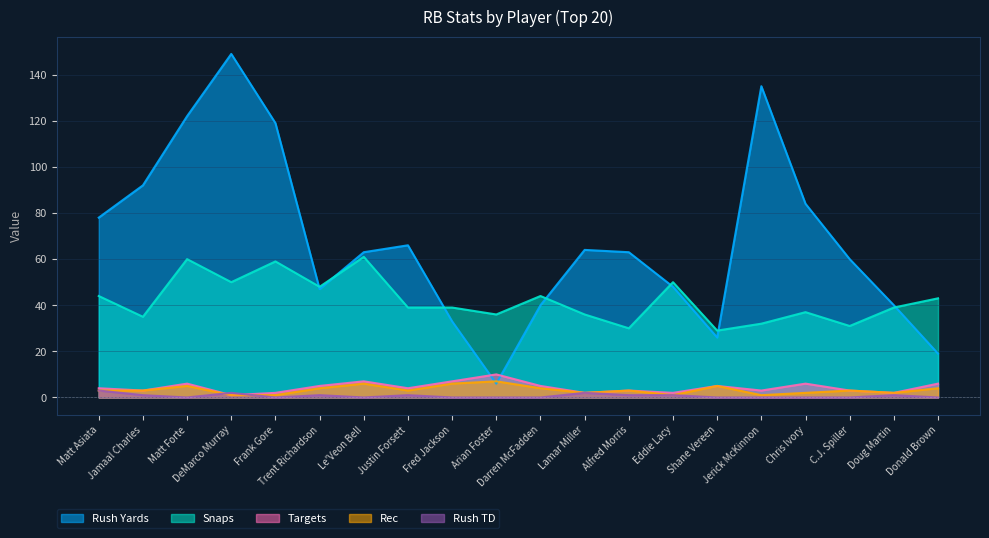

After their last crossing, which series has the higher values: Rush Yards or Rec?

Rush Yards